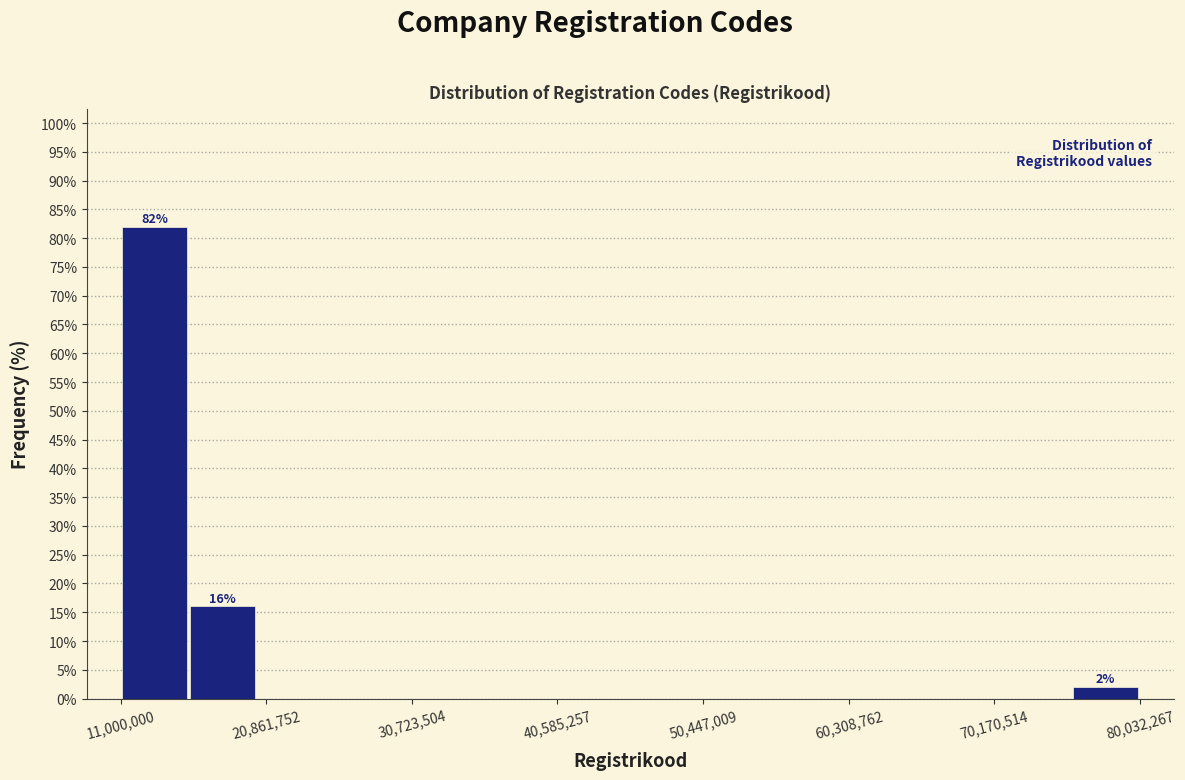

Which range on the x-axis has the tallest bar?

11000000 to 16000000